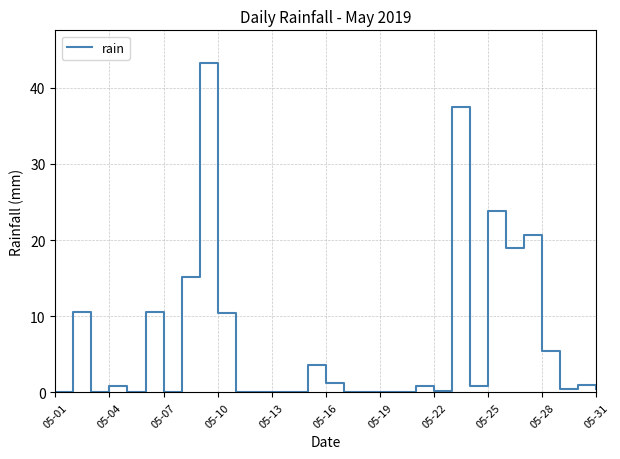

What is the maximum value shown in the chart?

43.2